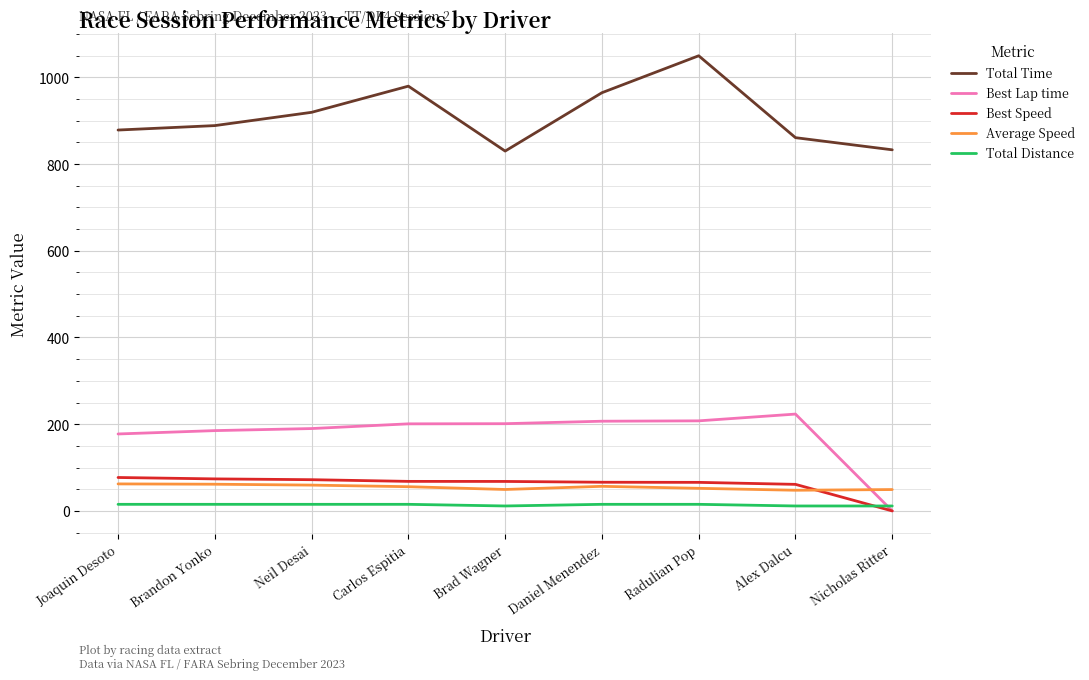

What is the total value across all series at Daniel Menendez?

1309.4